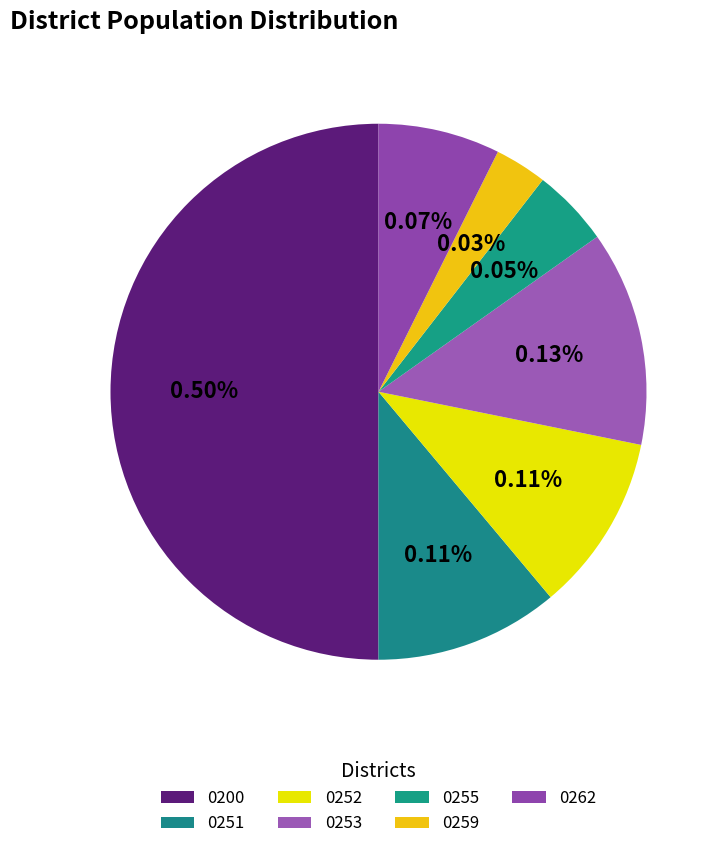

What is the ratio of the value at 0200 to the value at 0251?

4.5